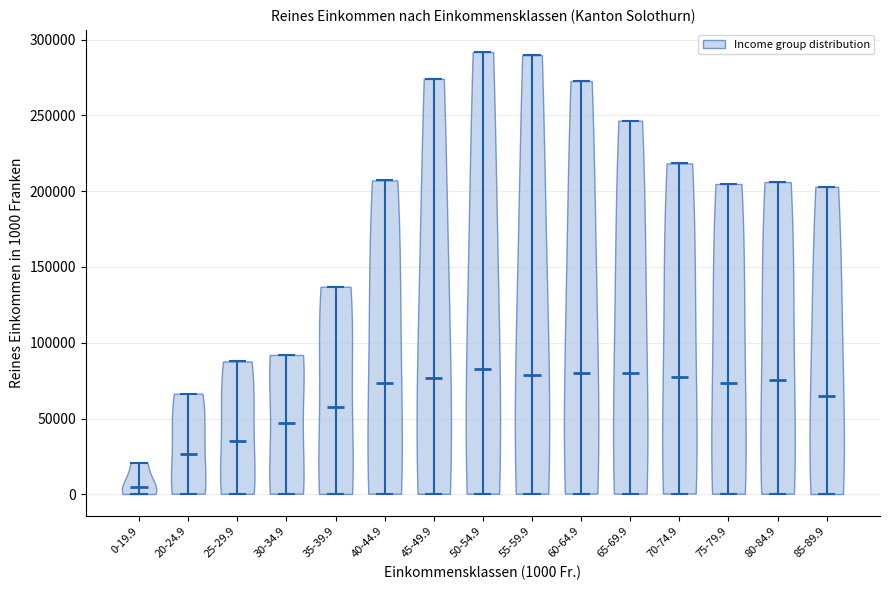

Reading left to right, read every violin against the y-axis: where its median line is, and the lowest and highest points it reaches. The values are not printed on the chart, so give them approximately, as read against the axis.

0-19.9: median line 5000, lowest point 0, highest point 20000
20-24.9: median line 25000, lowest point 0, highest point 65000
25-29.9: median line 35000, lowest point 0, highest point 90000
30-34.9: median line 45000, lowest point 0, highest point 90000
35-39.9: median line 60000, lowest point 0, highest point 135000
40-44.9: median line 75000, lowest point 0, highest point 205000
45-49.9: median line 75000, lowest point 0, highest point 275000
50-54.9: median line 85000, lowest point 0, highest point 290000
55-59.9: median line 80000, lowest point 0, highest point 290000
60-64.9: median line 80000, lowest point 0, highest point 275000
65-69.9: median line 80000, lowest point 0, highest point 245000
70-74.9: median line 80000, lowest point 0, highest point 220000
75-79.9: median line 75000, lowest point 0, highest point 205000
80-84.9: median line 75000, lowest point 0, highest point 205000
85-89.9: median line 65000, lowest point 0, highest point 205000